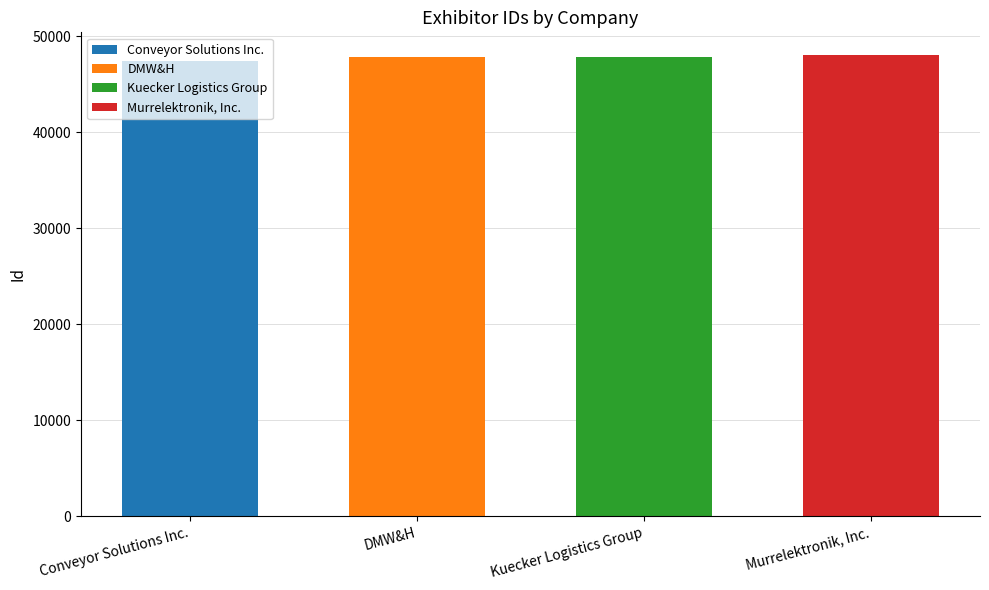

Count the number of categories in the chart.

4